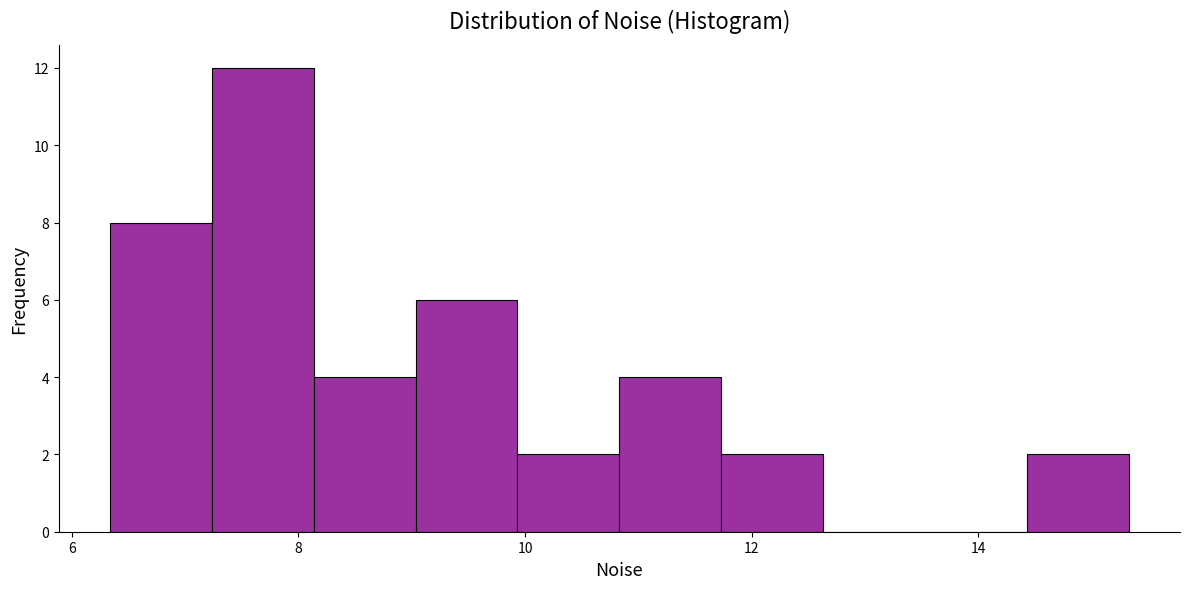

Over which range of the x-axis is the bar tallest?

7.2 to 8.2